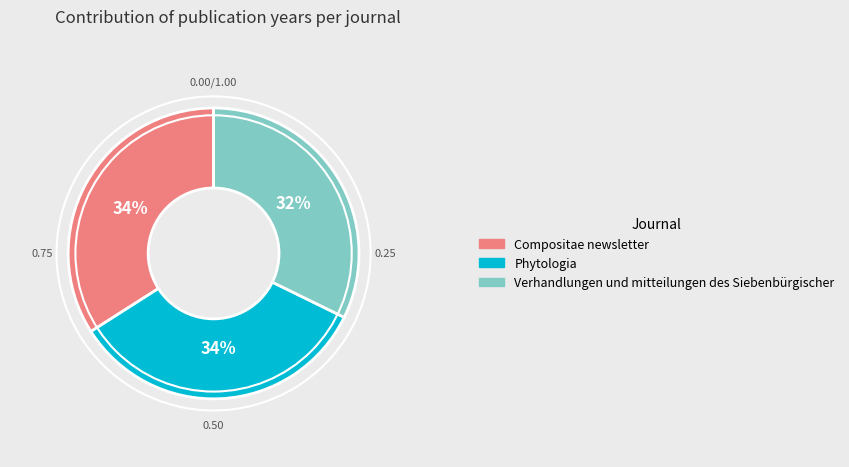

Is the sum of Verhandlungen und mitteilungen des Siebenbürgischer and Compositae newsletter greater than half?

Yes